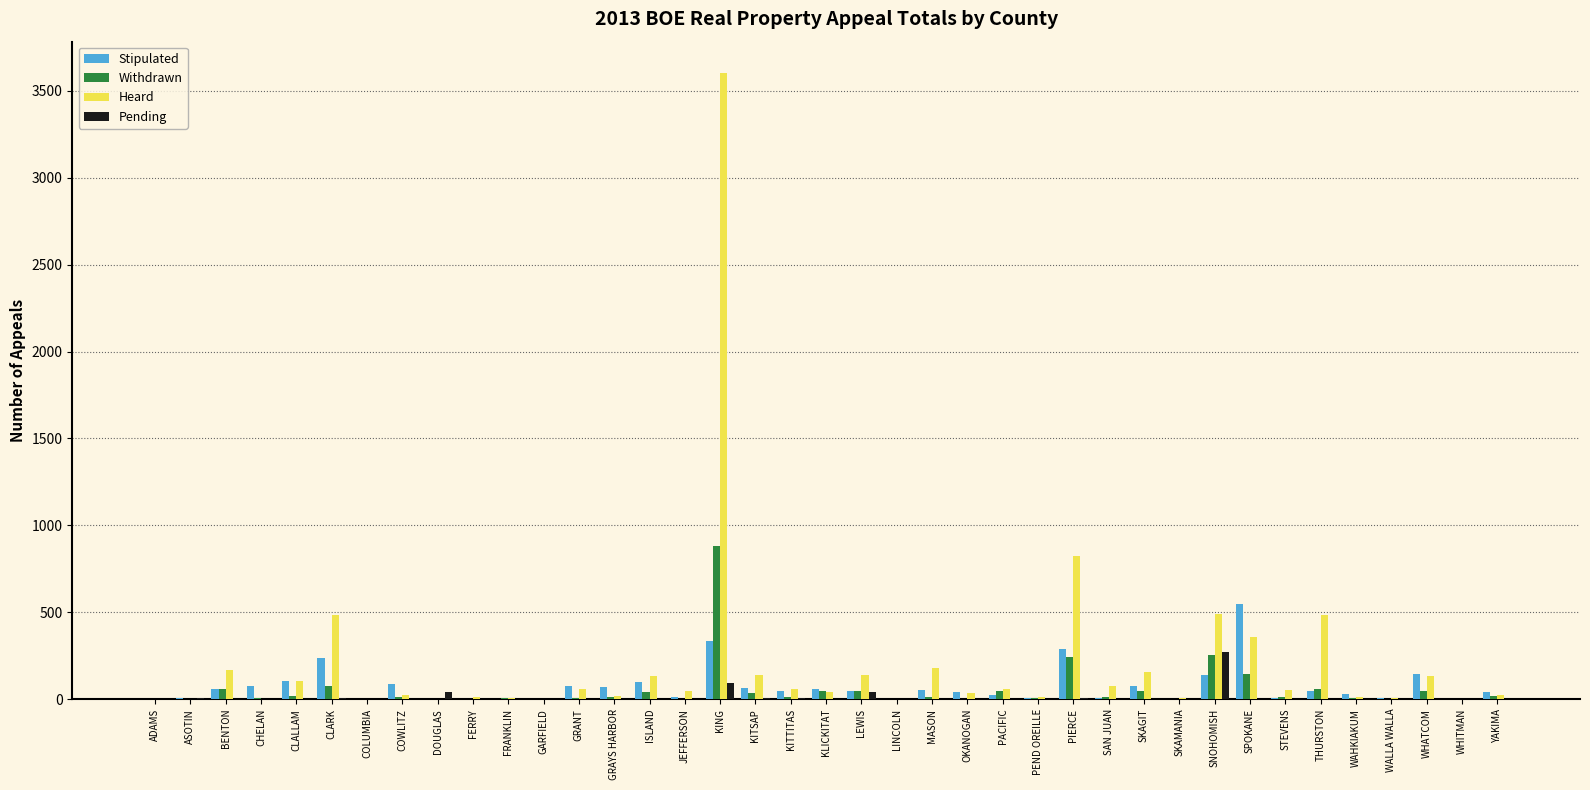

Which series has the largest range (max minus min)?

Heard